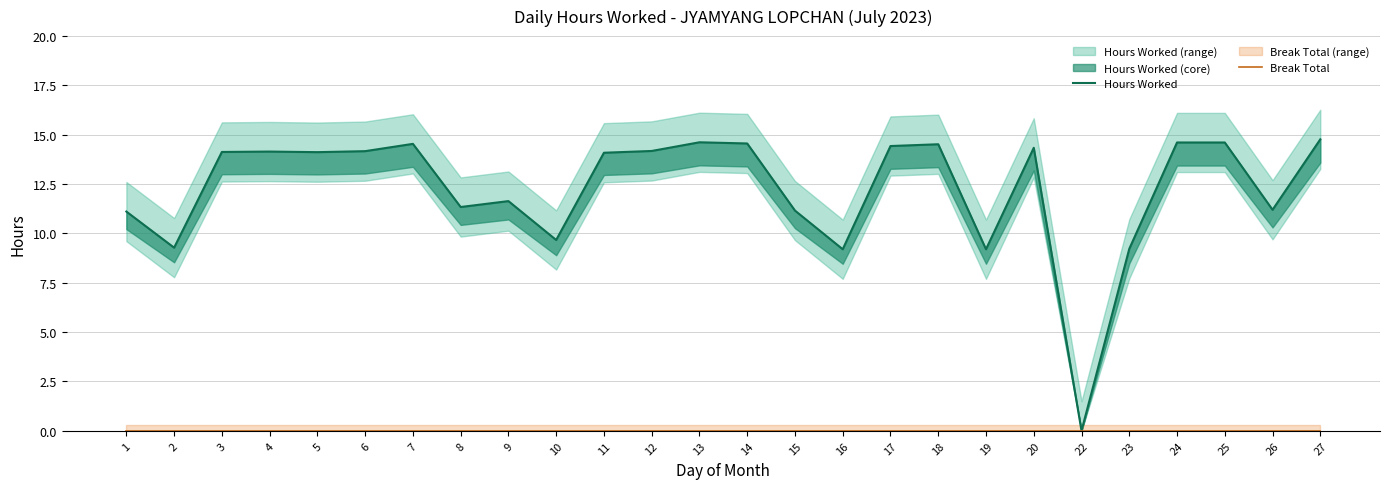

What is the average value of the Hours Worked series?

12.3